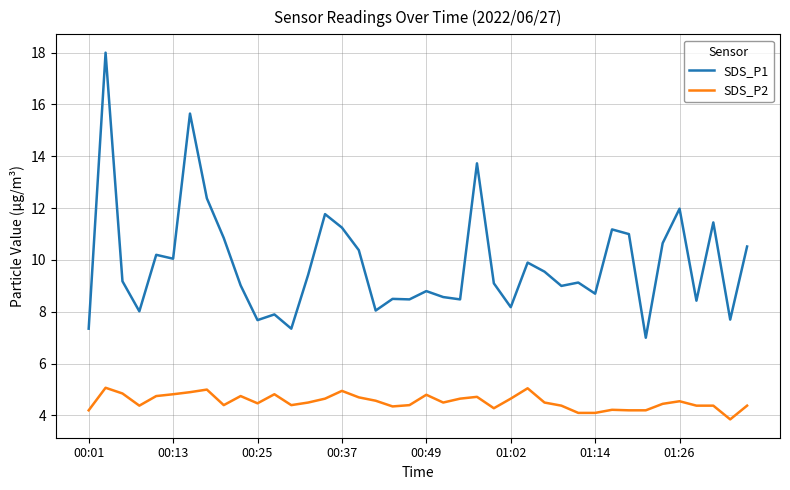

True or false: SDS_P1 and SDS_P2 cross at least once.

False